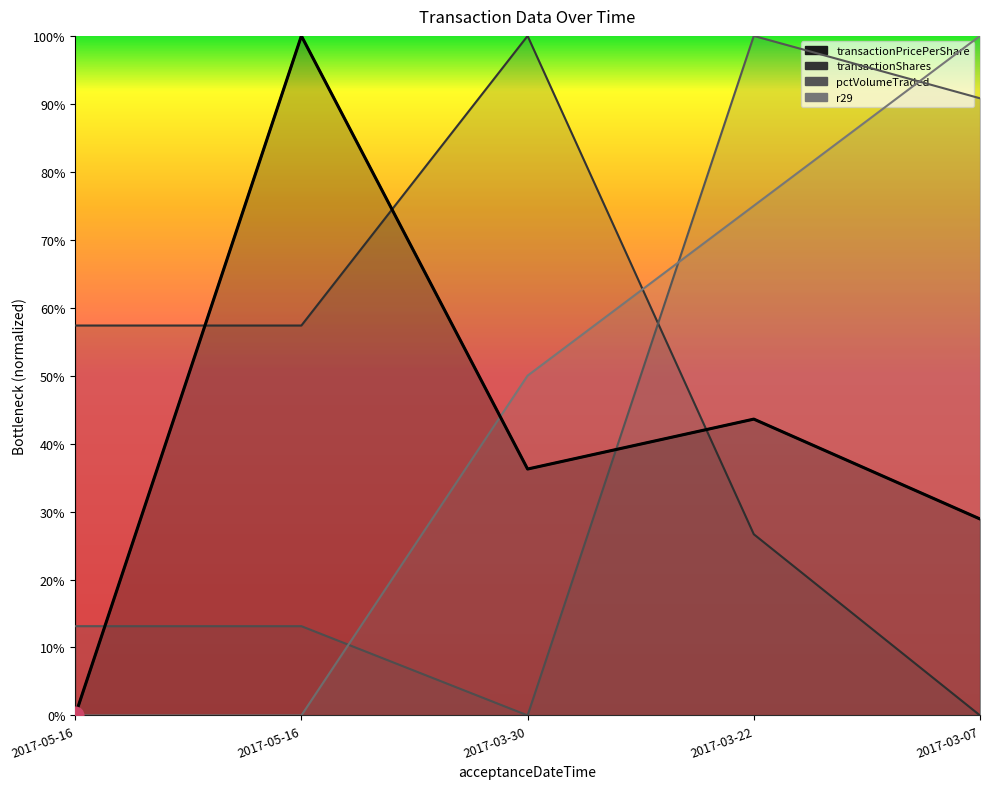

What is the highest value of the pctVolumeTraded series?

1.0